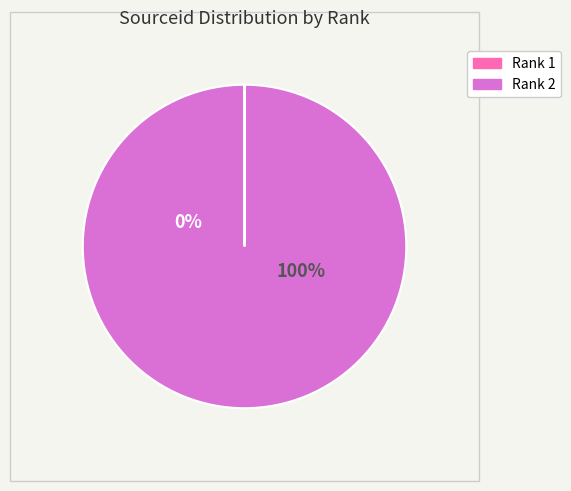

How many segments does this pie chart have?

2